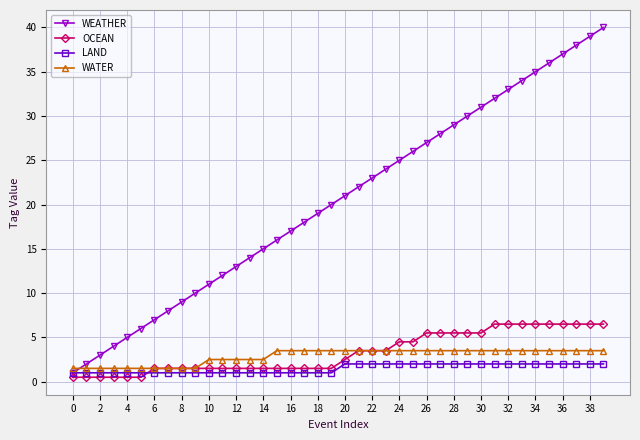

What is the value of the LAND point at the 15th from the left?

1.0